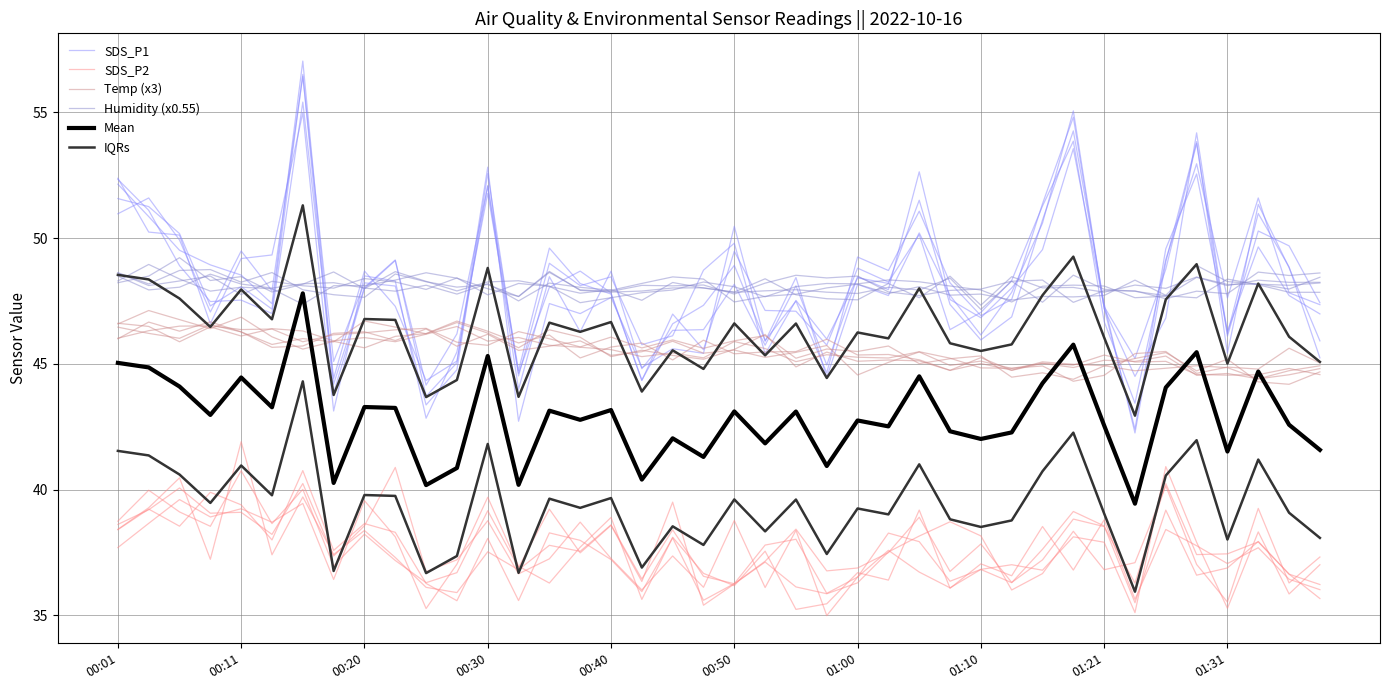

Which has a higher value, 30 or 39?

30